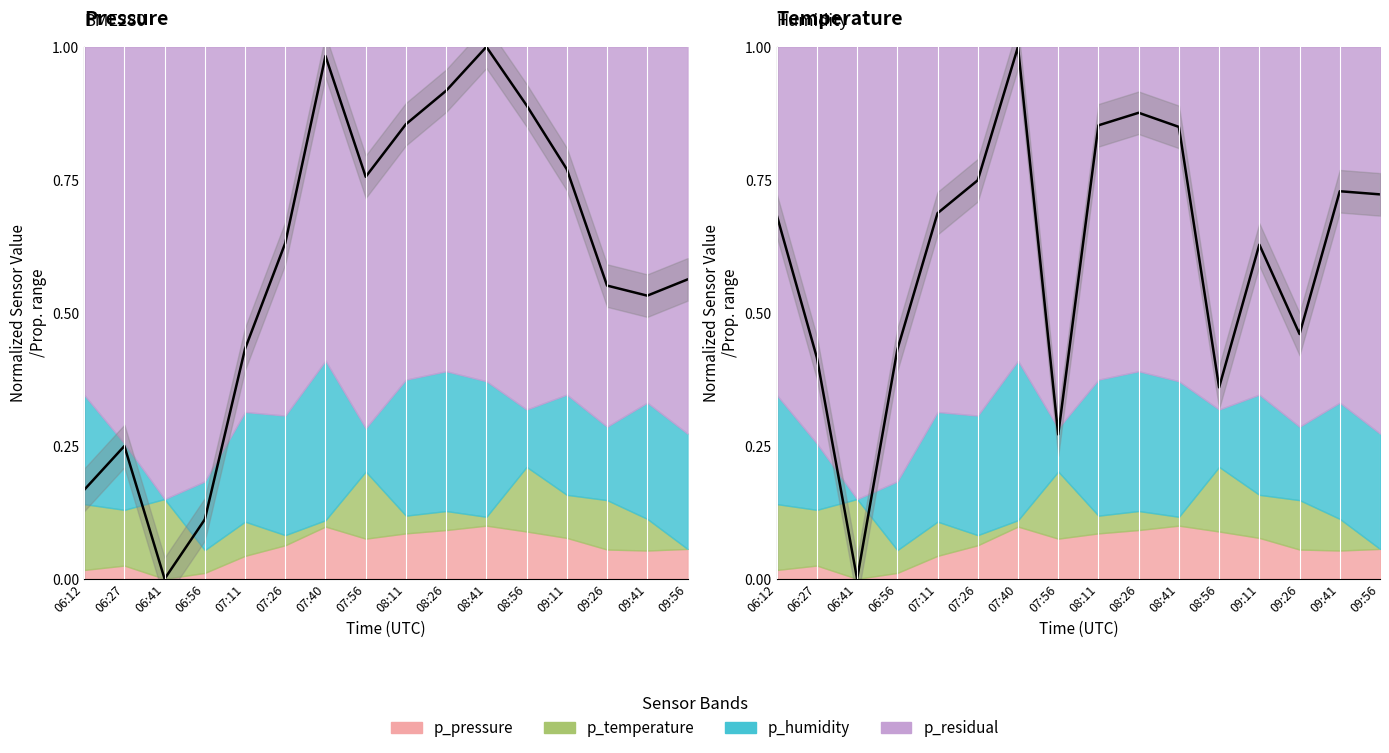

At 07:11, list the series in order from smallest to largest.

pressure_norm, humidity_norm